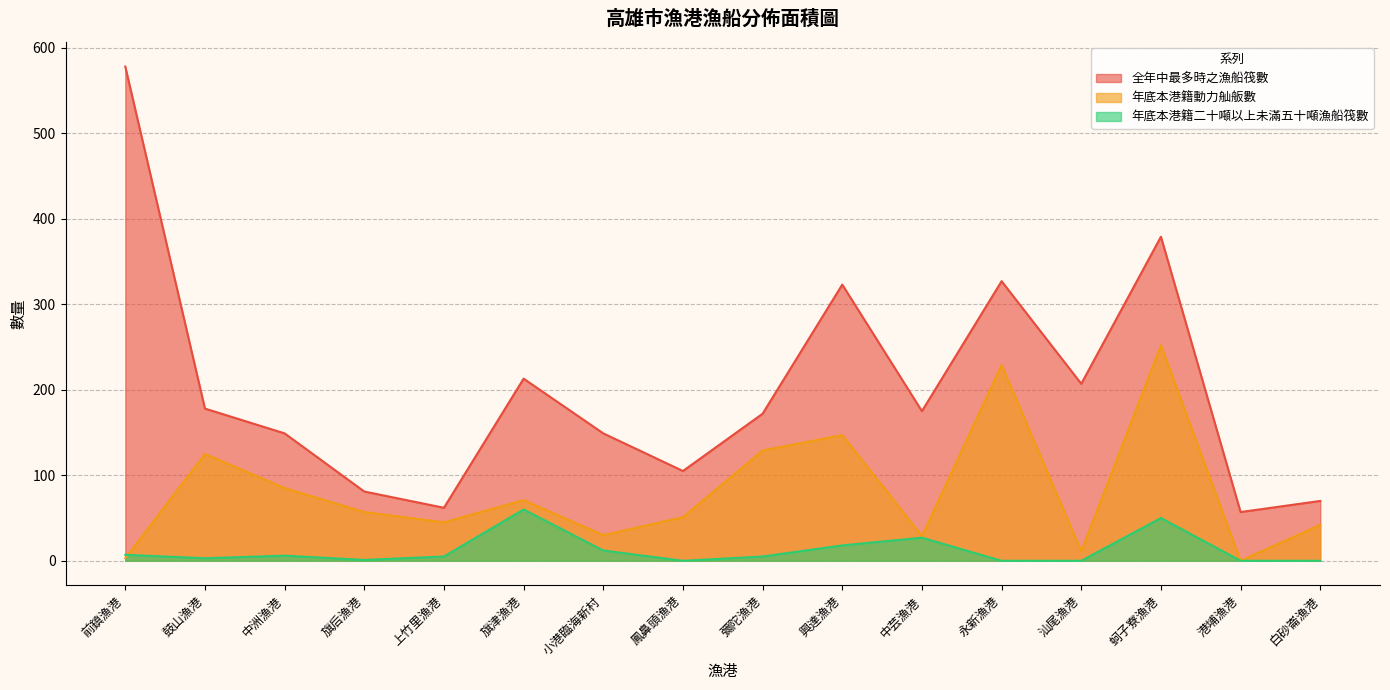

Between 旗后漁港 and 白砂崙漁港, which series saw the biggest shift?

年底本港籍動力舢舨數